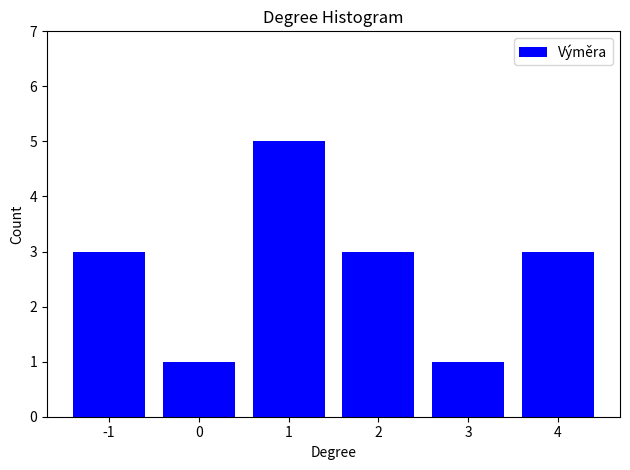

Reading left to right, transcribe all the data shown in this chart.

3	1	5	3	1	3